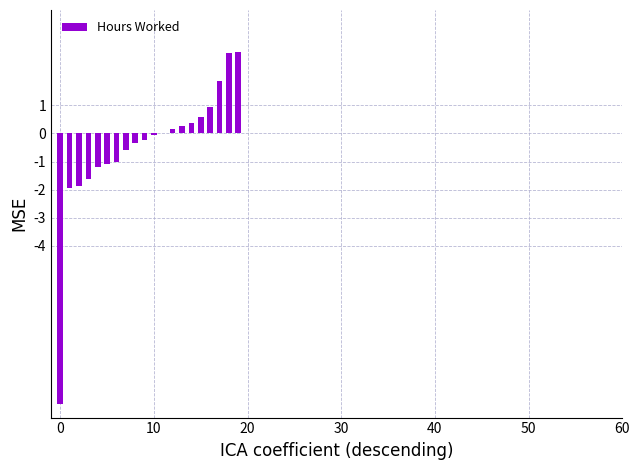

What is the sum of all values?

-9.6